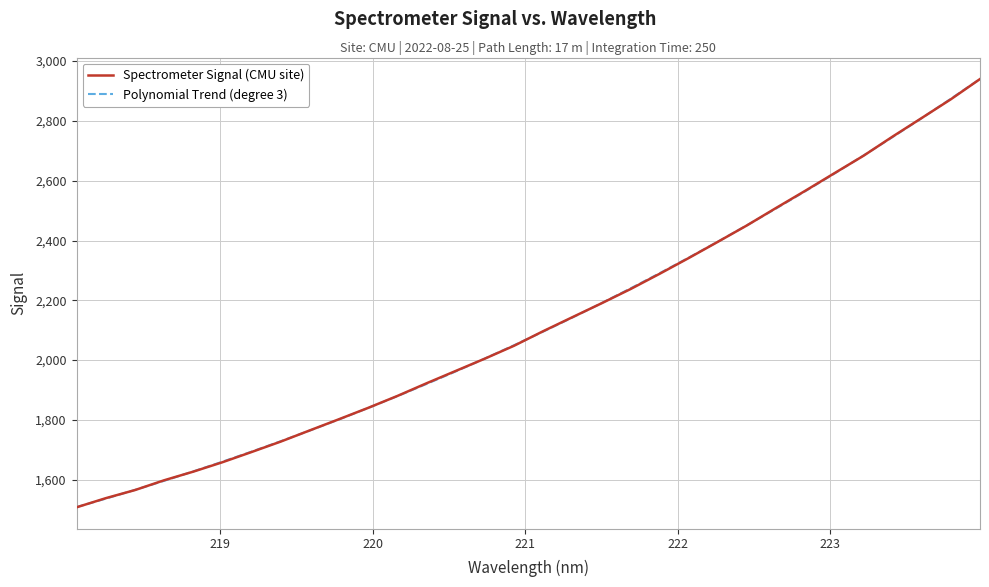

What is the smallest value displayed?

1507.8